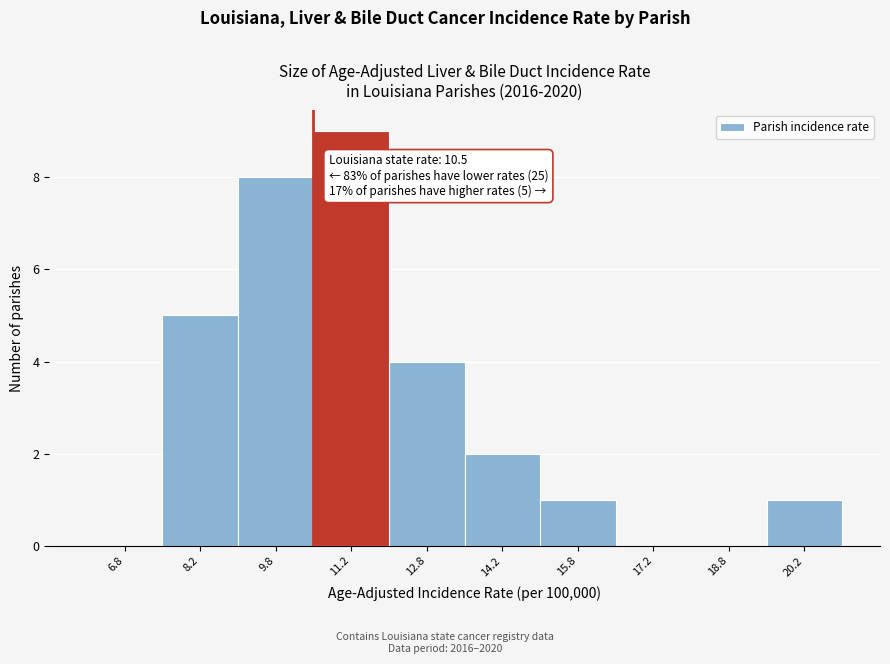

Over which range of the x-axis is the bar tallest?

10.5 to 12.0